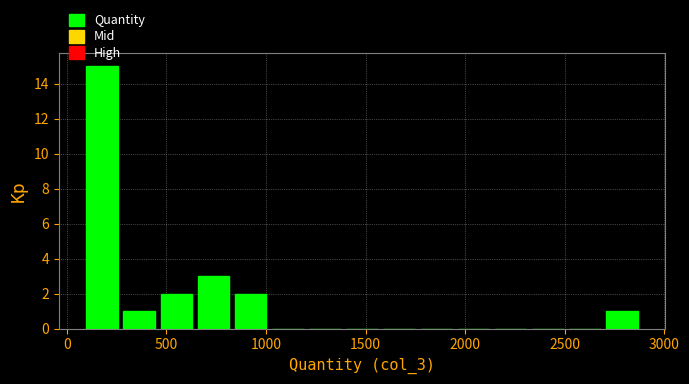

Read against the x-axis, roughly where is the centre of the tallest bar?

200